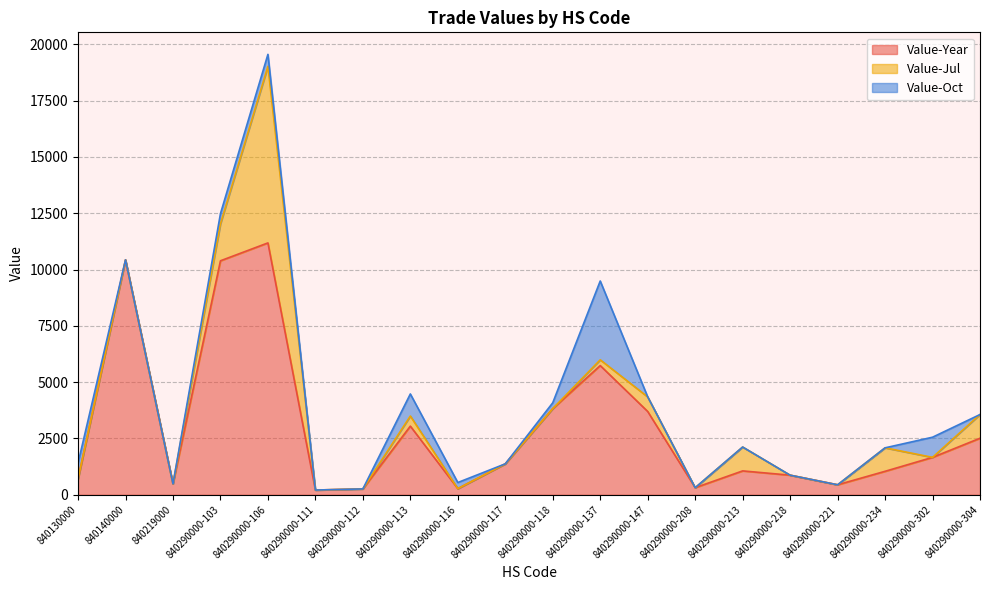

Which series has the largest total across all categories?

Value-Year